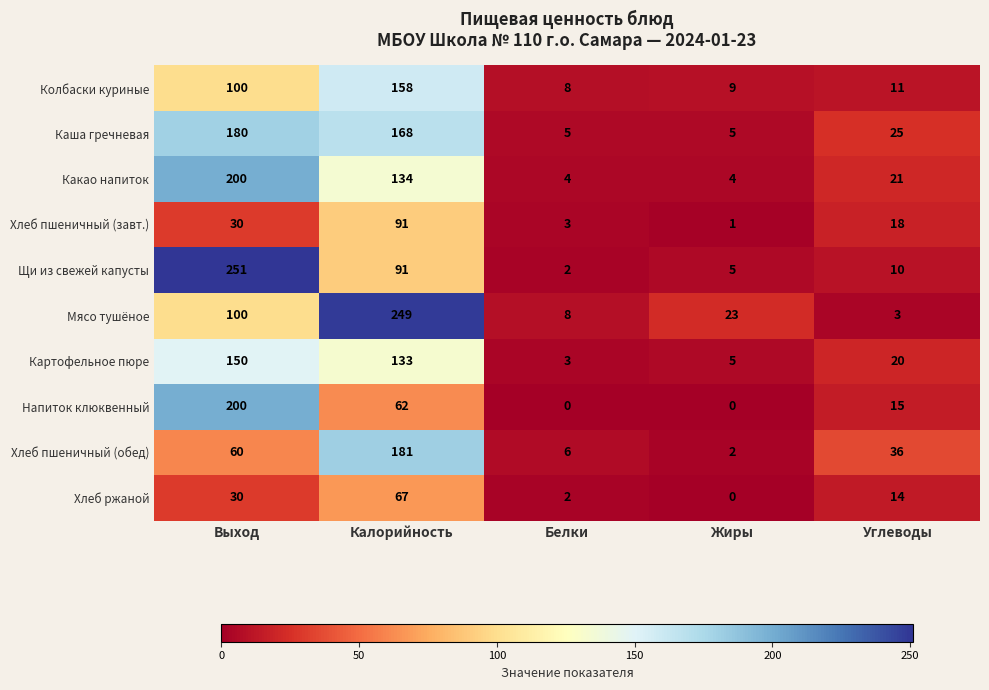

What is the difference between the second highest and second lowest values in the Хлеб ржаной series?

28